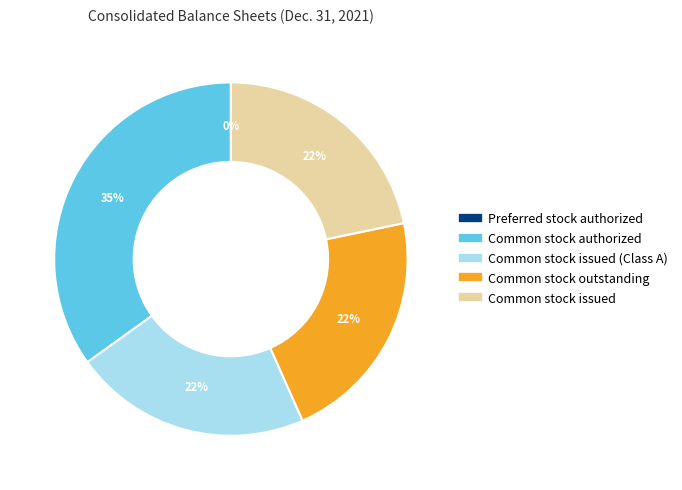

Is there any slice that represents more than half of the pie?

No